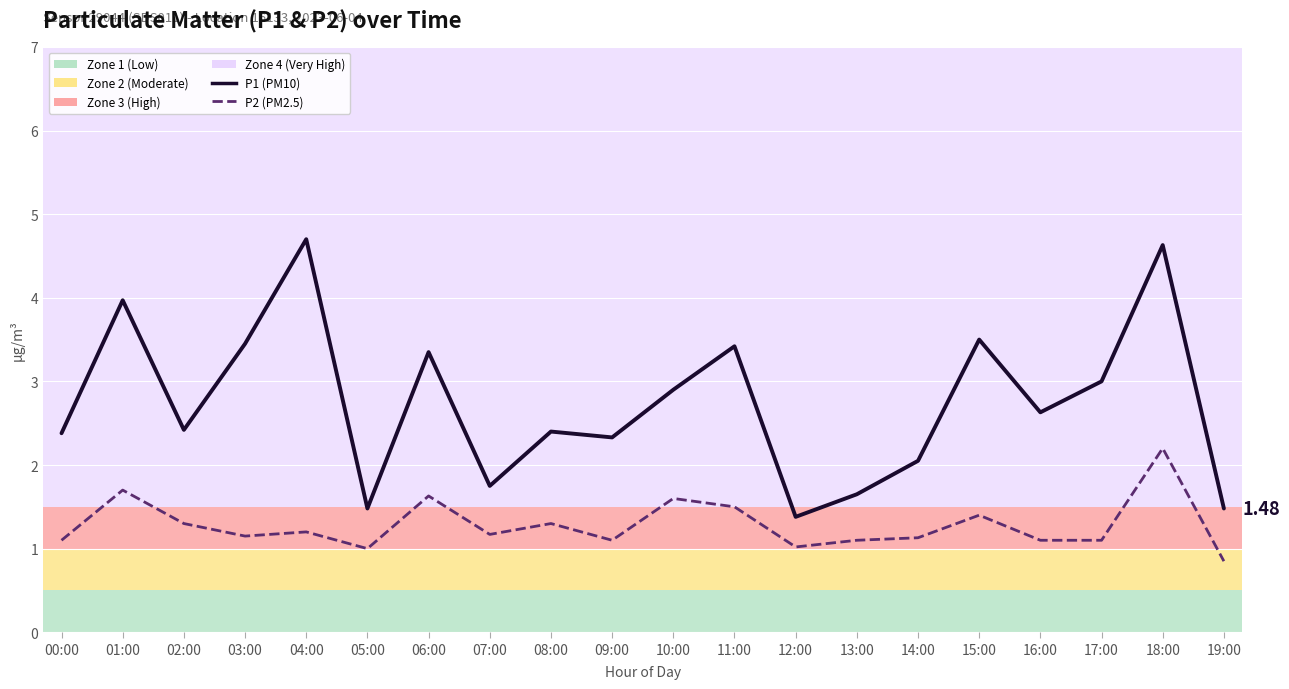

What position from the right is 09:00?

11